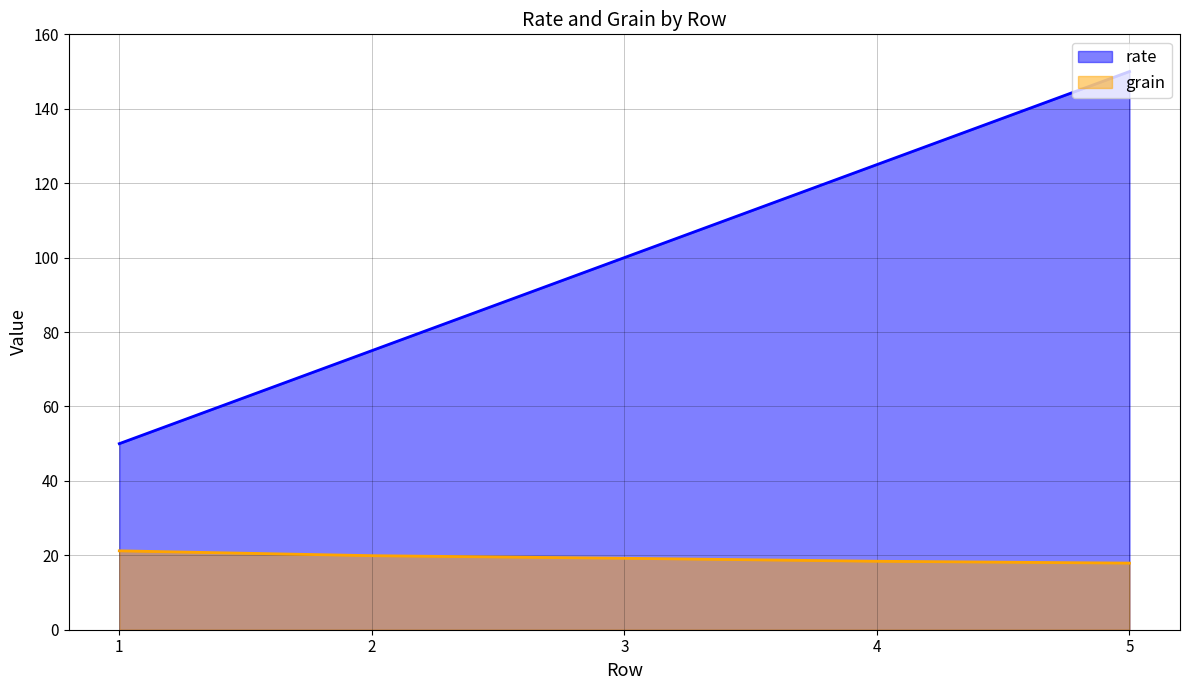

What is the average value of the grain series?

19.3